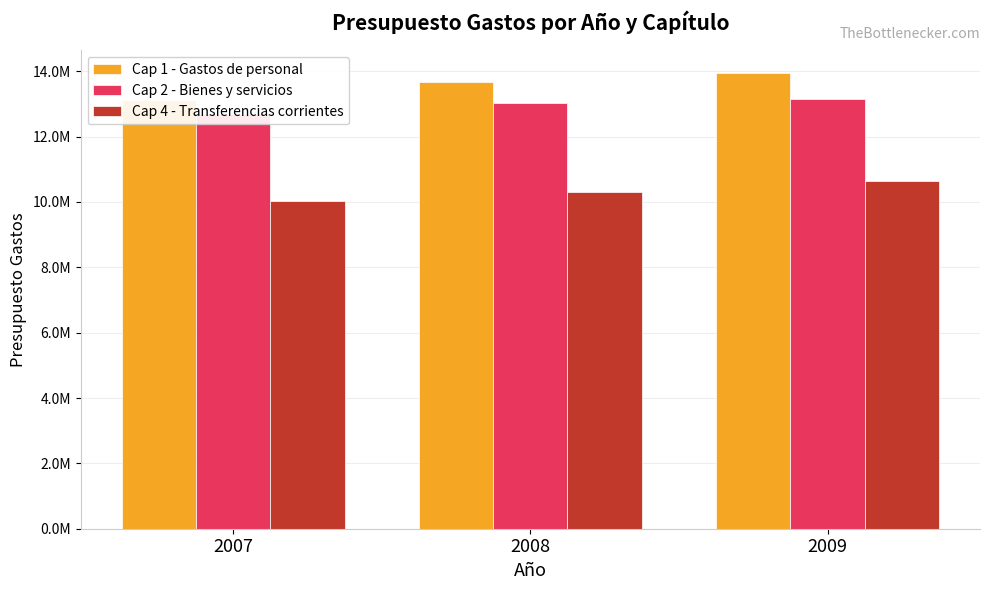

What is the value of the Cap 2 - Bienes y servicios bar at the 3rd from the left?

13150200